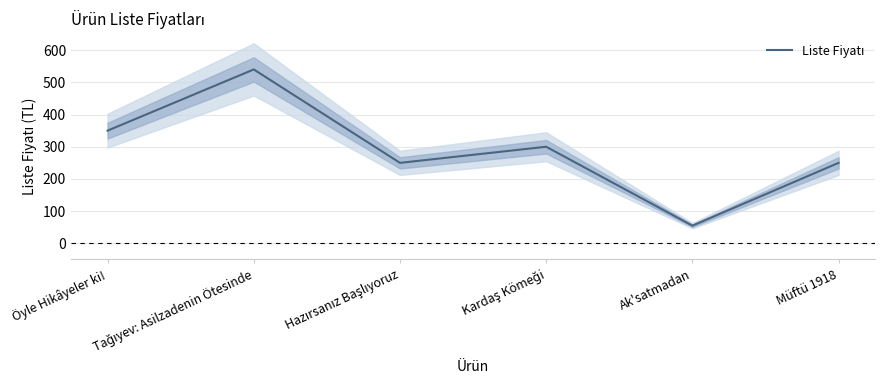

What is the change in value from Tağıyev: Asilzadenin Ötesinde to Ak'satmadan?

-485